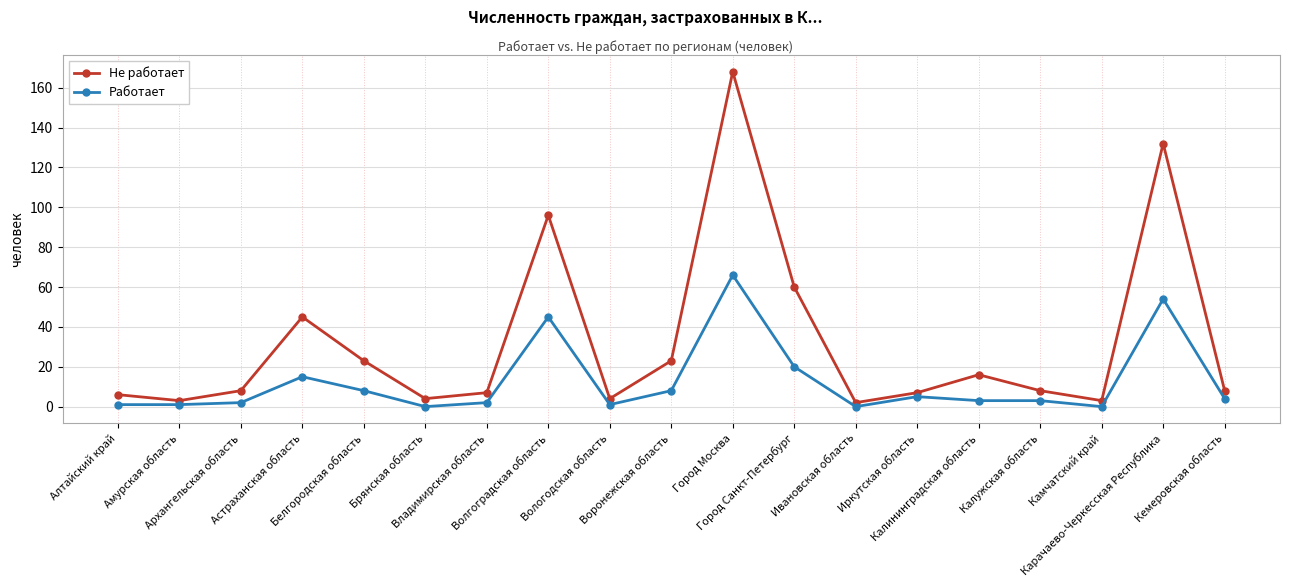

What is the value of the Работает point at the 11th from the left?

66